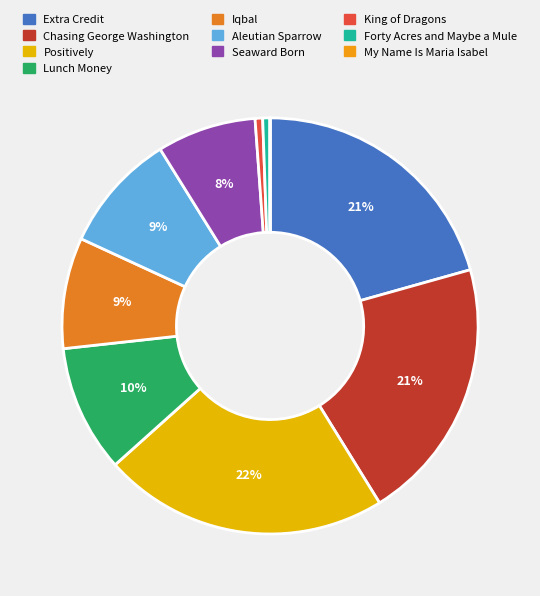

What is the total percentage of My Name Is Maria Isabel and Extra Credit?

20.6%